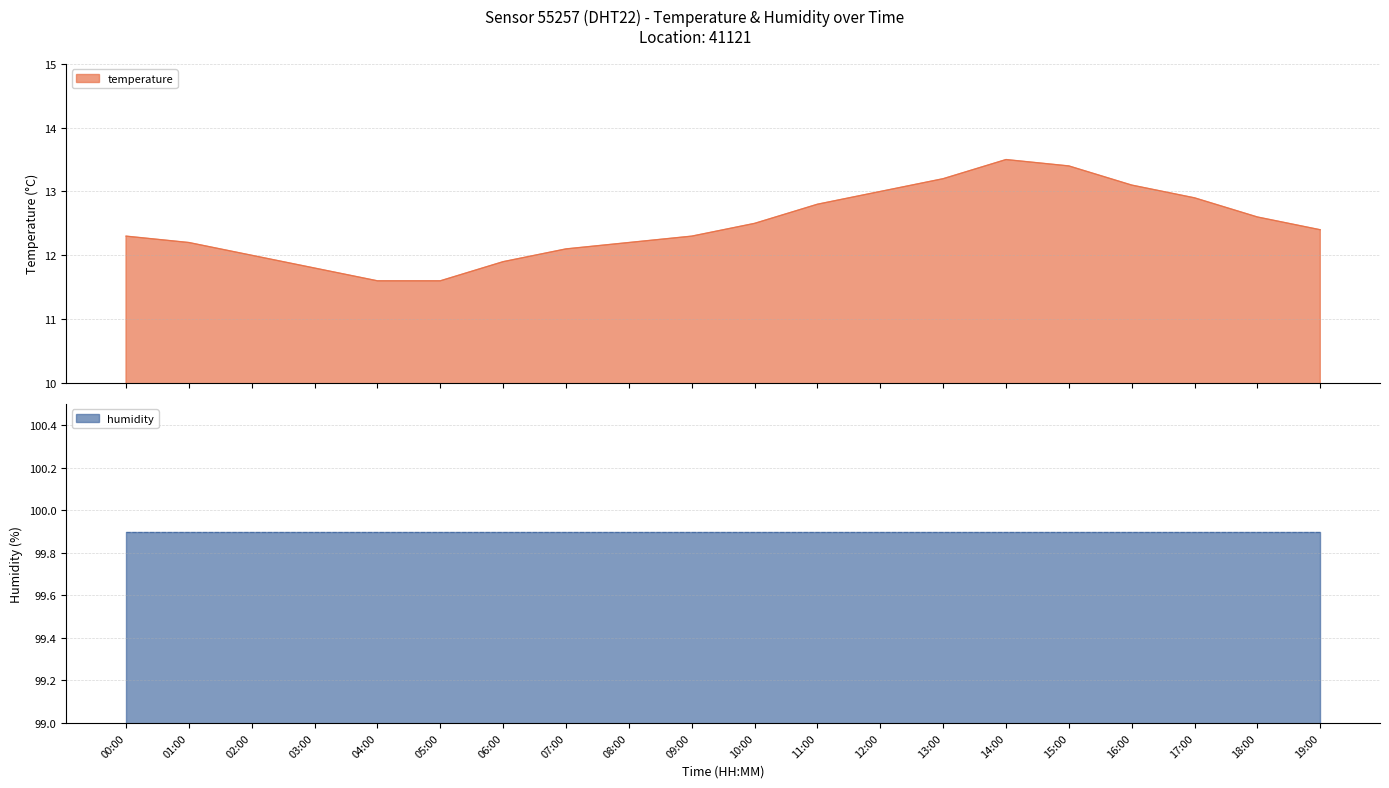

List the labels in order of value, smallest first.

04:00, 05:00, 03:00, 06:00, 02:00, 07:00, 01:00, 08:00, 00:00, 09:00, 19:00, 10:00, 18:00, 11:00, 17:00, 12:00, 16:00, 13:00, 15:00, 14:00